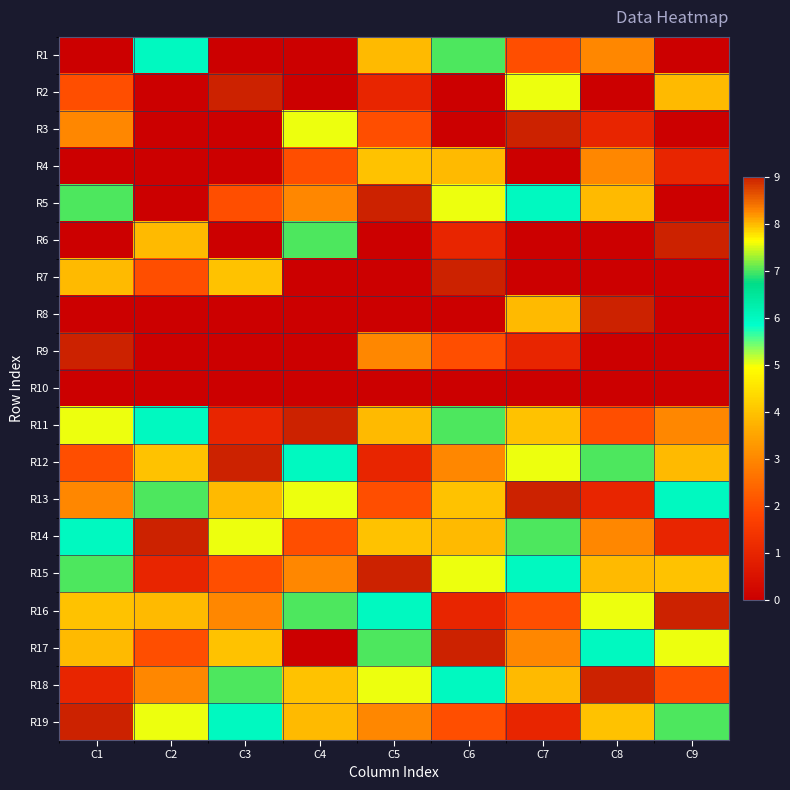

Which has a higher value, C1 or C4?

C1